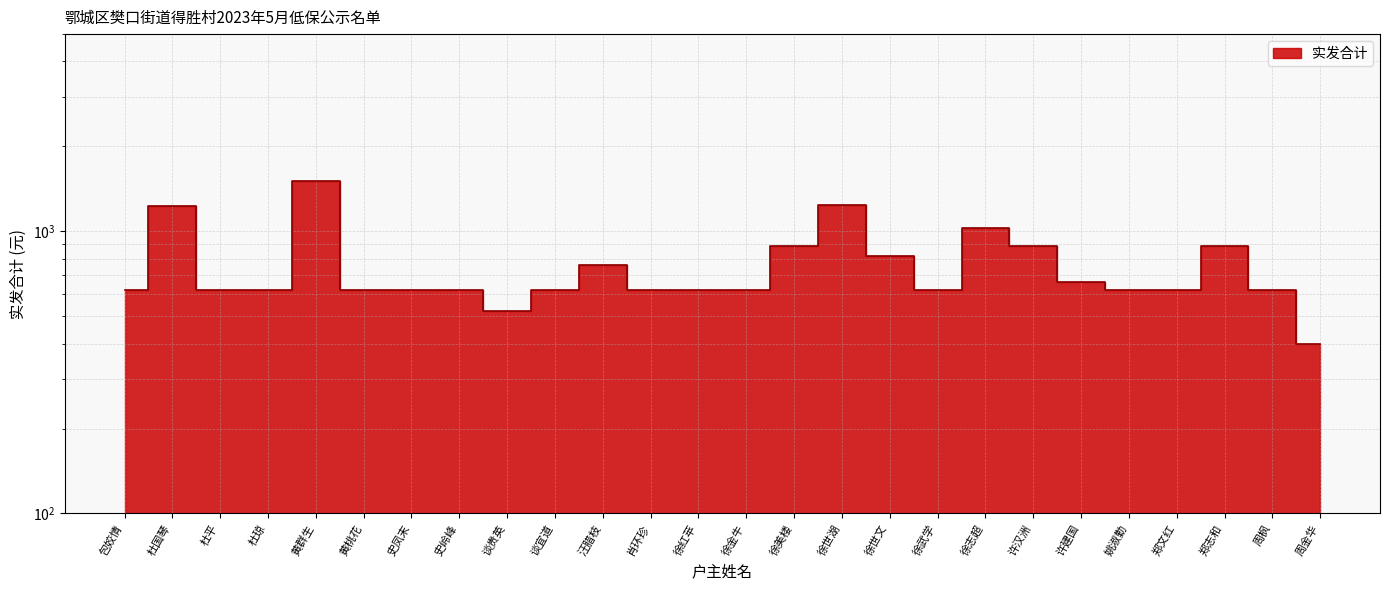

At which label is the value closest to 955?

徐美楼